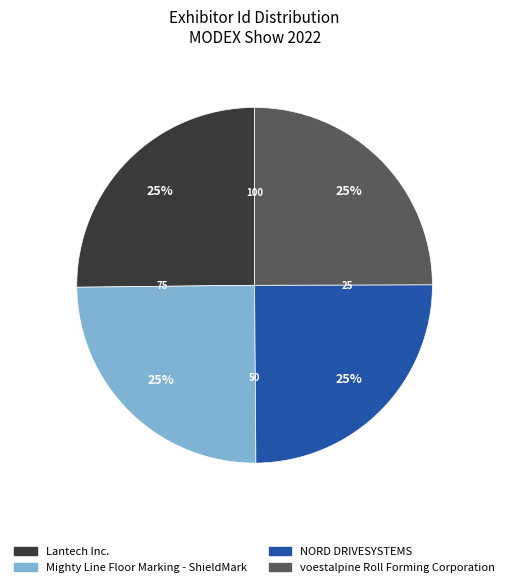

To the nearest percent, what percentage of the pie is Mighty Line Floor Marking - ShieldMark?

25%